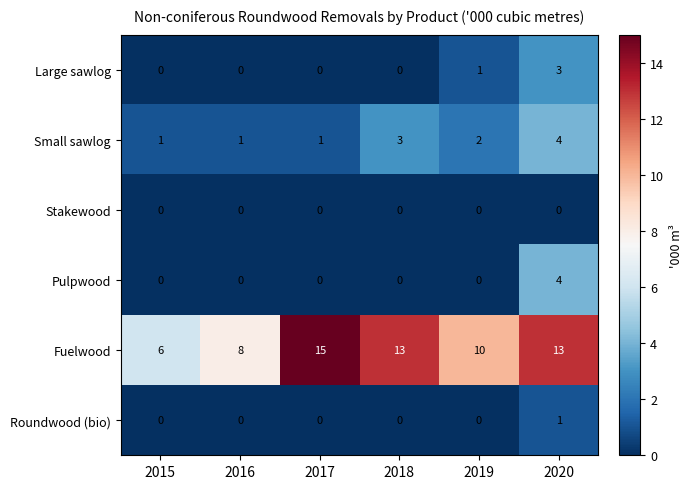

True or false: Pulpwood has a value of -2 at 2016.

False